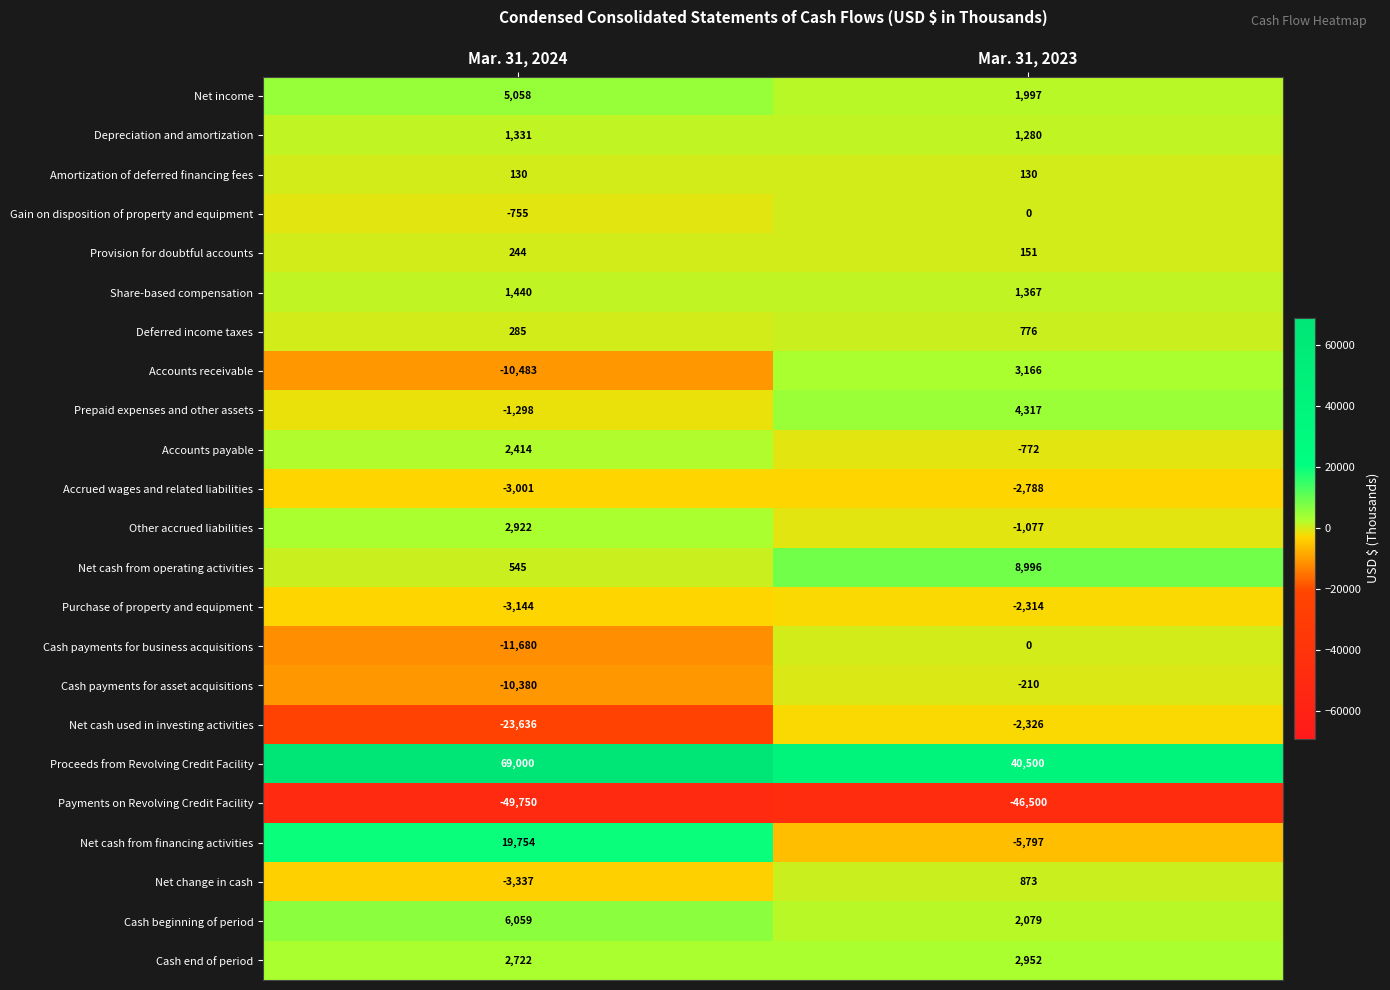

What is the difference between the highest and lowest values at Mar. 31, 2023?

87000